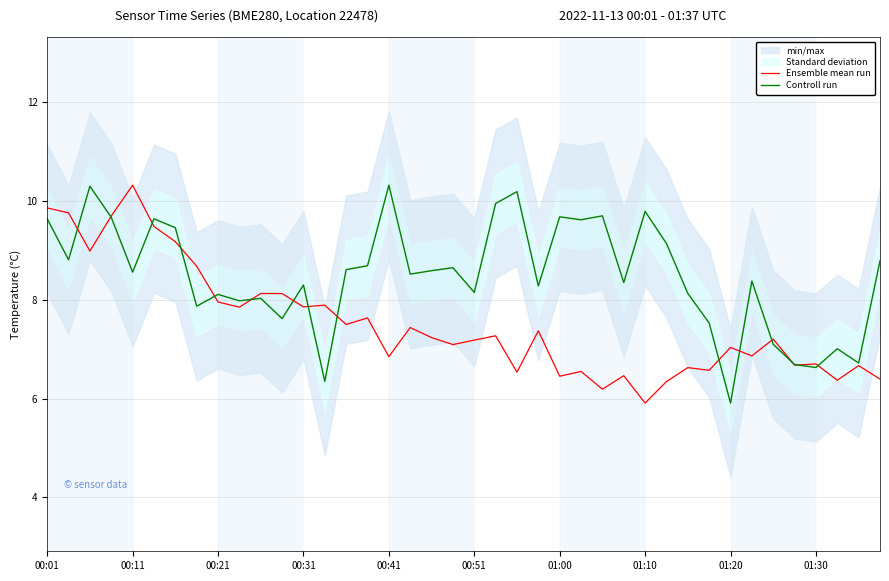

What value does the Controll run series have at 00:31?

8.3